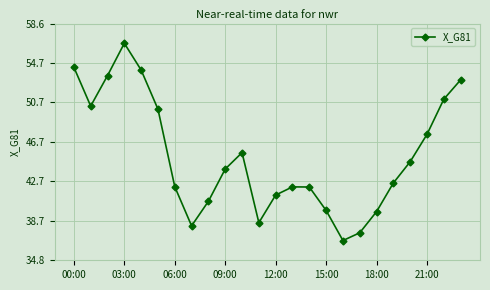

True or false: there are more than 1 points higher than both neighbors.

True